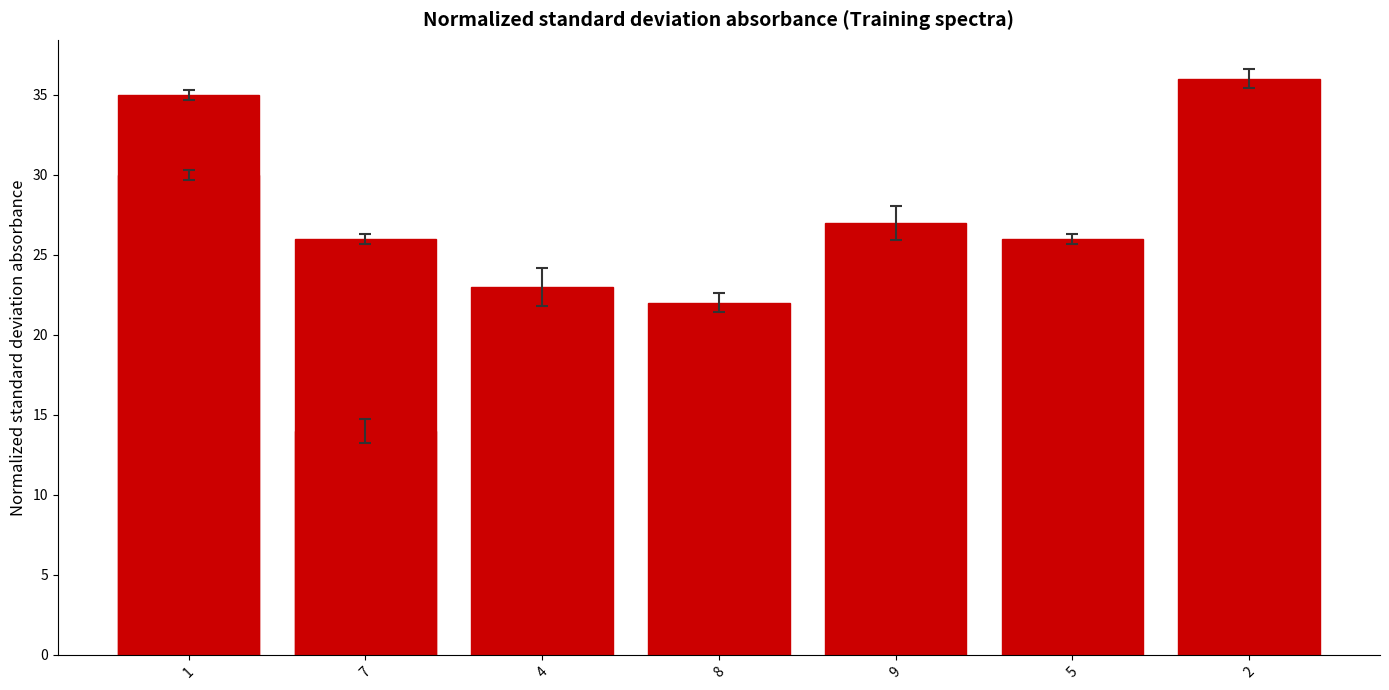

Read the value at 7, to the nearest 10.

10